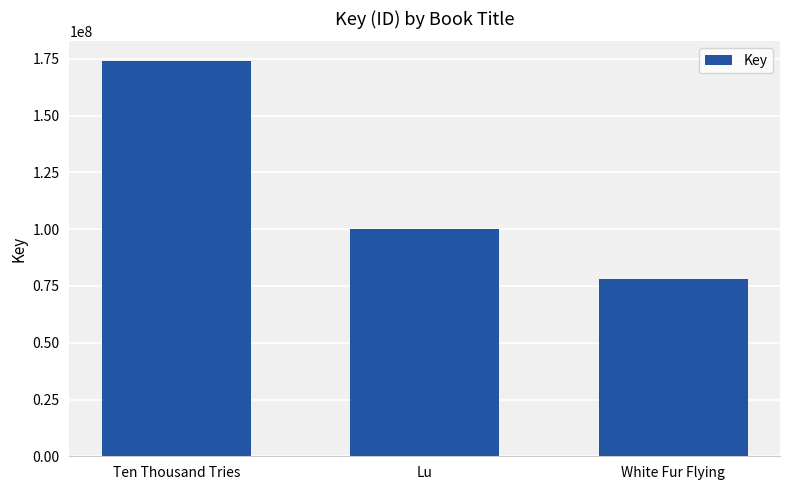

Rank the categories by value from lowest to highest.

White Fur Flying, Lu, Ten Thousand Tries